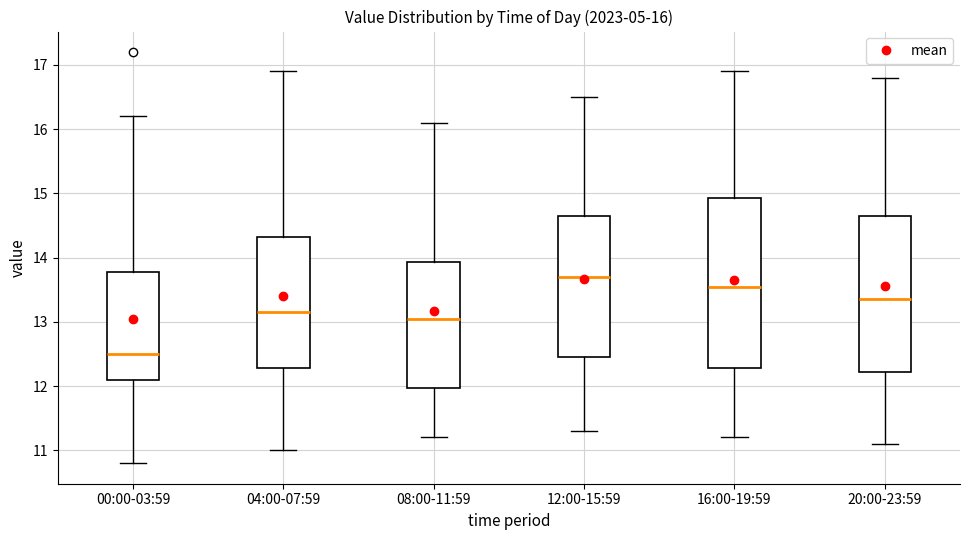

Which box has the lowest median line?

00:00-03:59